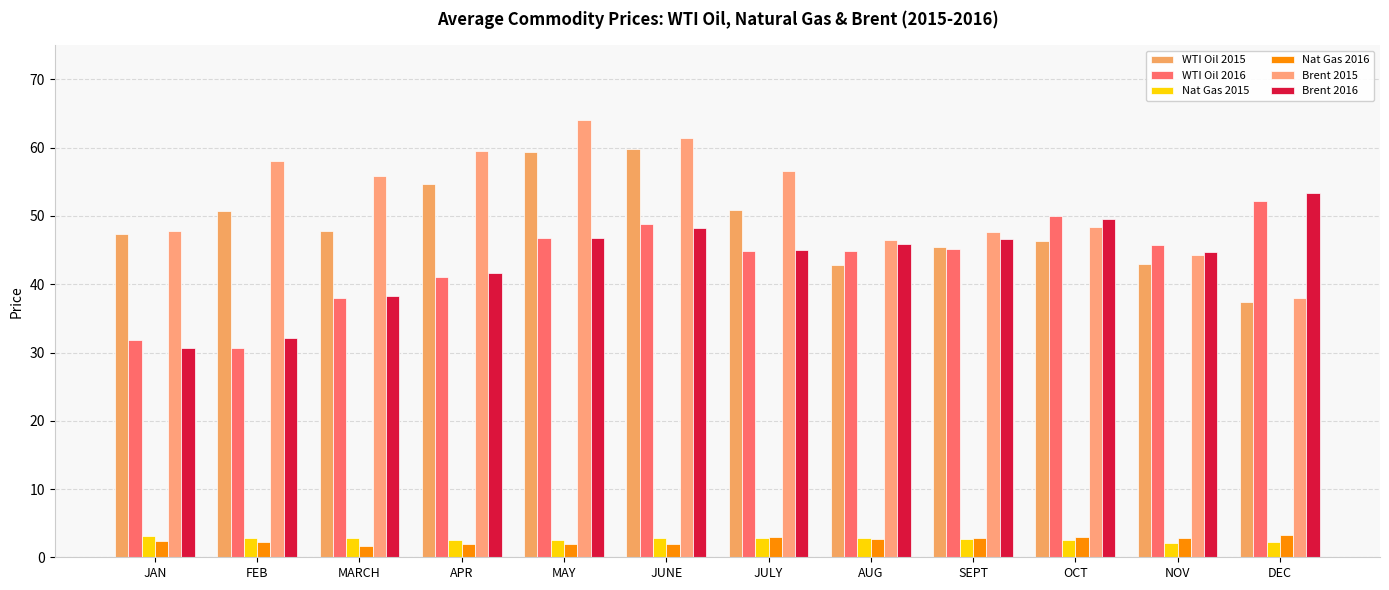

How many distinct data groups are displayed?

6